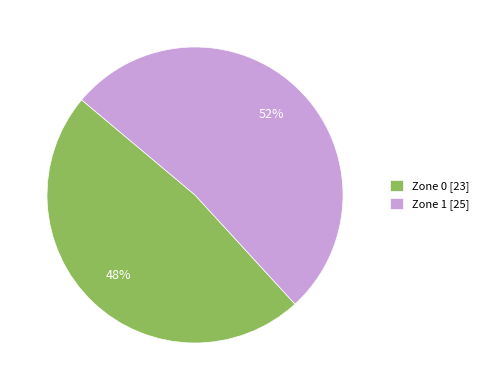

How many segments does this pie chart have?

2